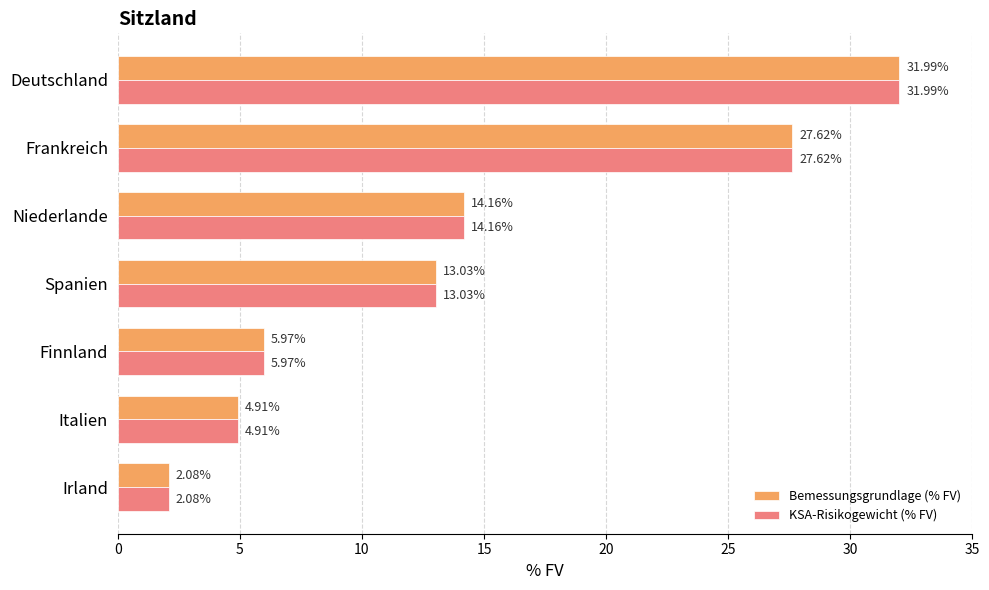

Which label corresponds to the largest value in the chart?

Deutschland